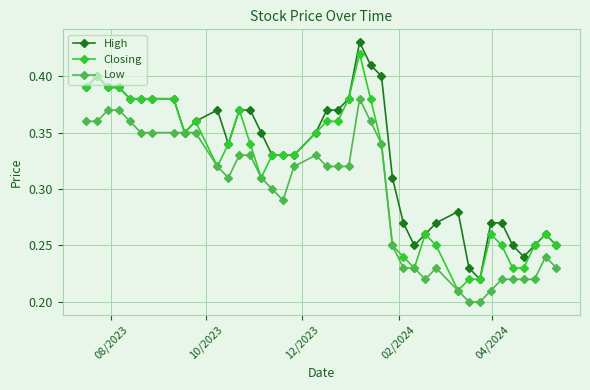

How many High values are between 0 and 1?

40